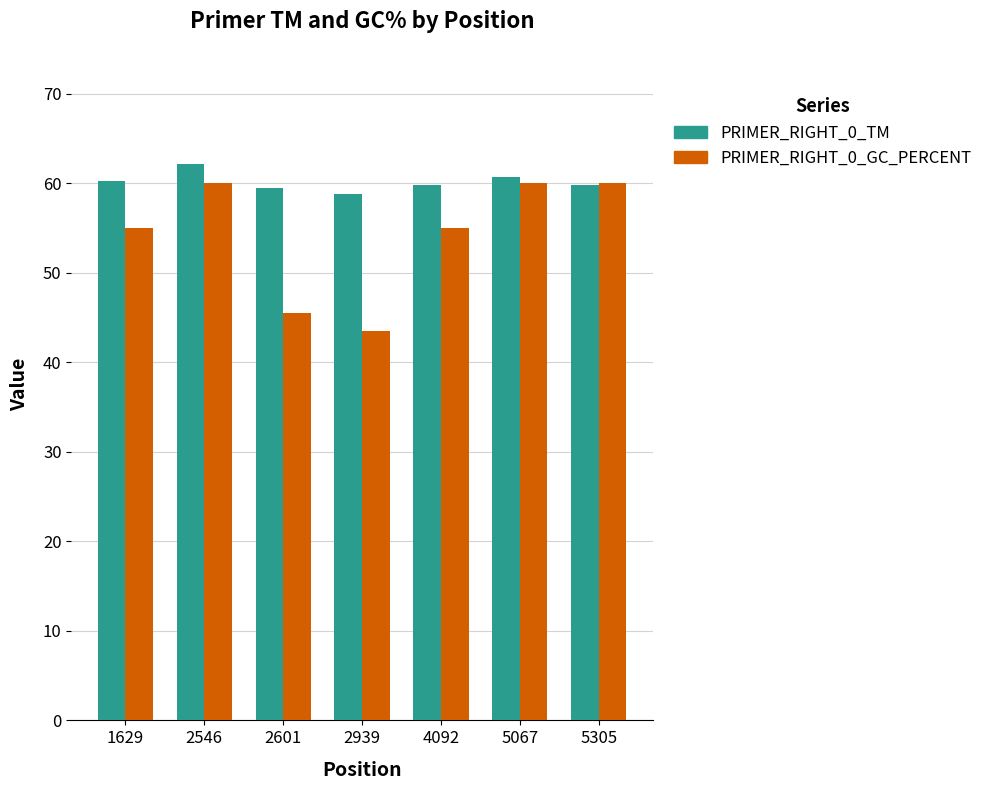

At 4092, list the series in order from largest to smallest.

PRIMER_RIGHT_0_TM, PRIMER_RIGHT_0_GC_PERCENT